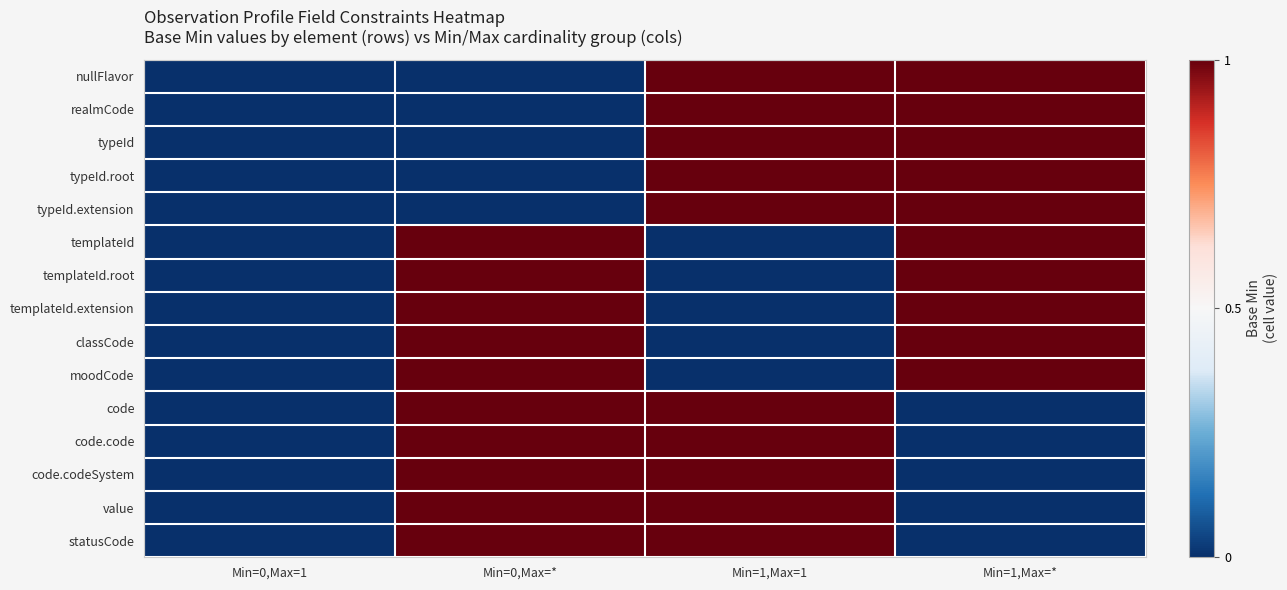

Reading left to right, list all the values displayed in this chart.

nullFlavor: Min=0,Max=1=-1	Min=0,Max=*=-1	Min=1,Max=1=1	Min=1,Max=*=1
realmCode: Min=0,Max=1=-1	Min=0,Max=*=-1	Min=1,Max=1=1	Min=1,Max=*=1
typeId: Min=0,Max=1=-1	Min=0,Max=*=-1	Min=1,Max=1=1	Min=1,Max=*=1
typeId.root: Min=0,Max=1=-1	Min=0,Max=*=-1	Min=1,Max=1=1	Min=1,Max=*=1
typeId.extension: Min=0,Max=1=-1	Min=0,Max=*=-1	Min=1,Max=1=1	Min=1,Max=*=1
templateId: Min=0,Max=1=-1	Min=0,Max=*=1	Min=1,Max=1=-1	Min=1,Max=*=1
templateId.root: Min=0,Max=1=-1	Min=0,Max=*=1	Min=1,Max=1=-1	Min=1,Max=*=1
templateId.extension: Min=0,Max=1=-1	Min=0,Max=*=1	Min=1,Max=1=-1	Min=1,Max=*=1
classCode: Min=0,Max=1=-1	Min=0,Max=*=1	Min=1,Max=1=-1	Min=1,Max=*=1
moodCode: Min=0,Max=1=-1	Min=0,Max=*=1	Min=1,Max=1=-1	Min=1,Max=*=1
code: Min=0,Max=1=-1	Min=0,Max=*=1	Min=1,Max=1=1	Min=1,Max=*=-1
code.code: Min=0,Max=1=-1	Min=0,Max=*=1	Min=1,Max=1=1	Min=1,Max=*=-1
code.codeSystem: Min=0,Max=1=-1	Min=0,Max=*=1	Min=1,Max=1=1	Min=1,Max=*=-1
value: Min=0,Max=1=-1	Min=0,Max=*=1	Min=1,Max=1=1	Min=1,Max=*=-1
statusCode: Min=0,Max=1=-1	Min=0,Max=*=1	Min=1,Max=1=1	Min=1,Max=*=-1